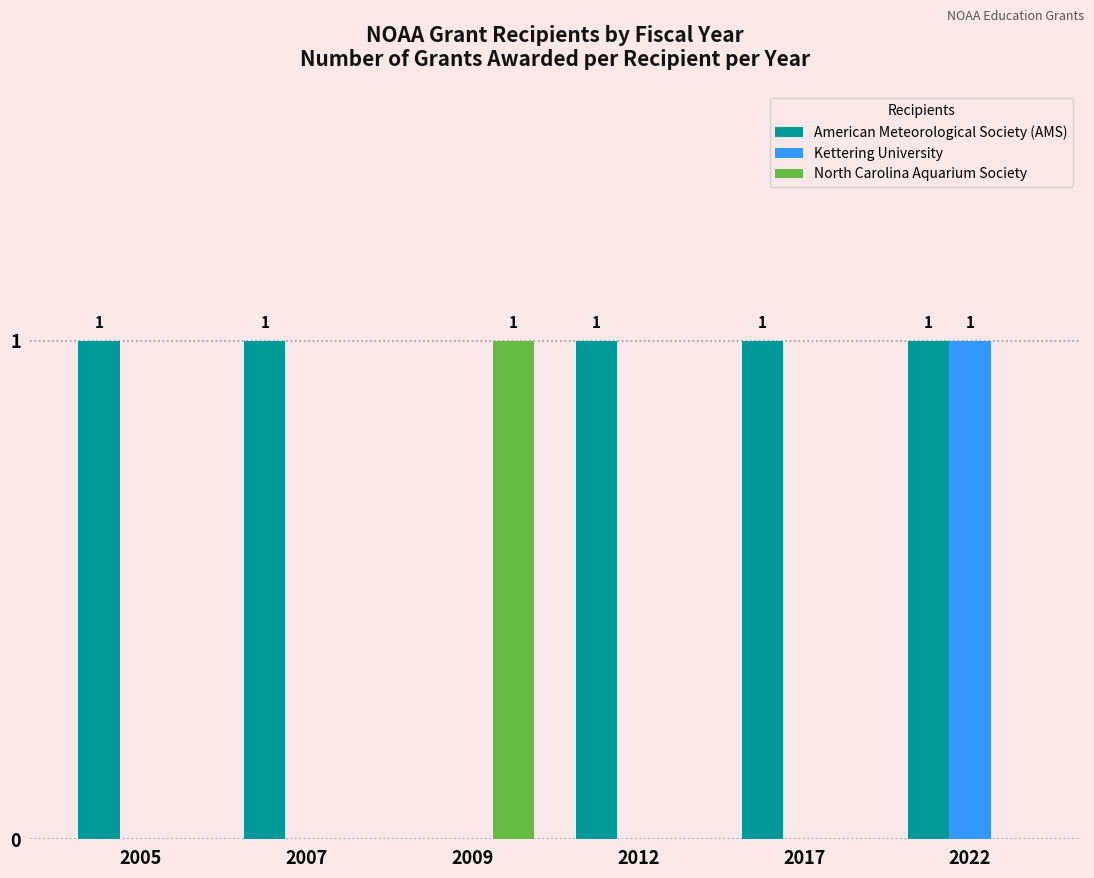

Reading left to right, what are all the values shown in this chart?

American Meteorological Society (AMS): 2005=1	2007=1	2009=0	2012=1	2017=1	2022=1
Kettering University: 2005=0	2007=0	2009=0	2012=0	2017=0	2022=1
North Carolina Aquarium Society: 2005=0	2007=0	2009=1	2012=0	2017=0	2022=0